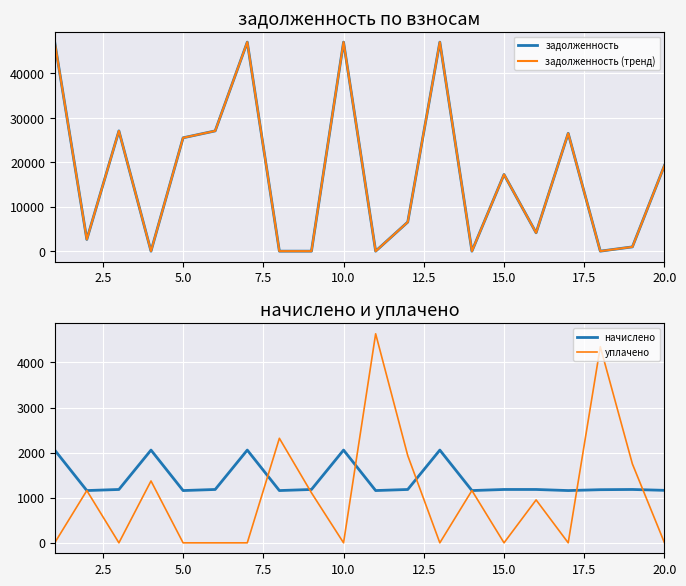

How many intersections are there between начислено and уплачено?

8